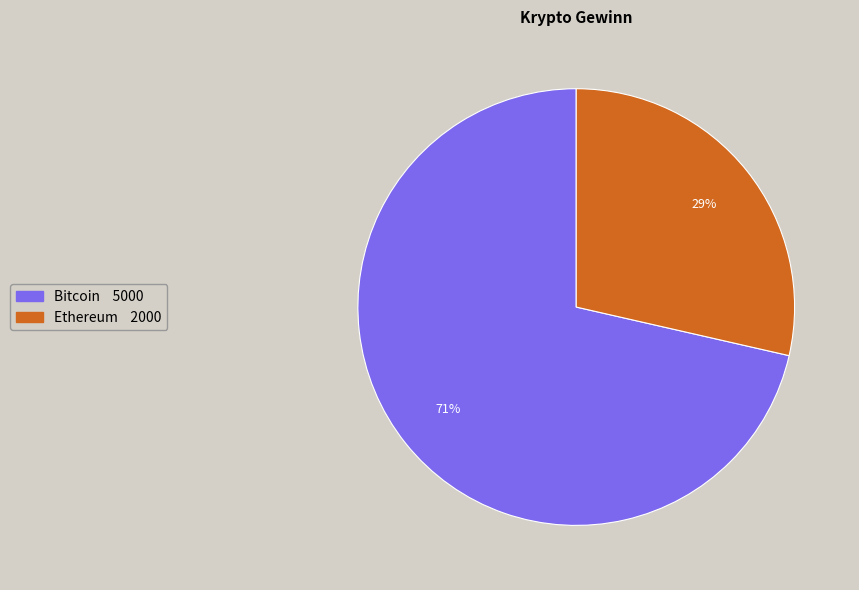

What is the ratio of the value at Ethereum to the value at Bitcoin?

0.4